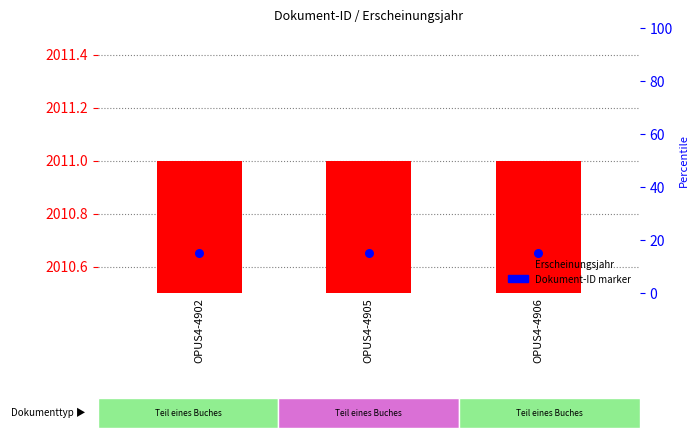

Which series reaches the minimum Y coordinate?

Erscheinungsjahr